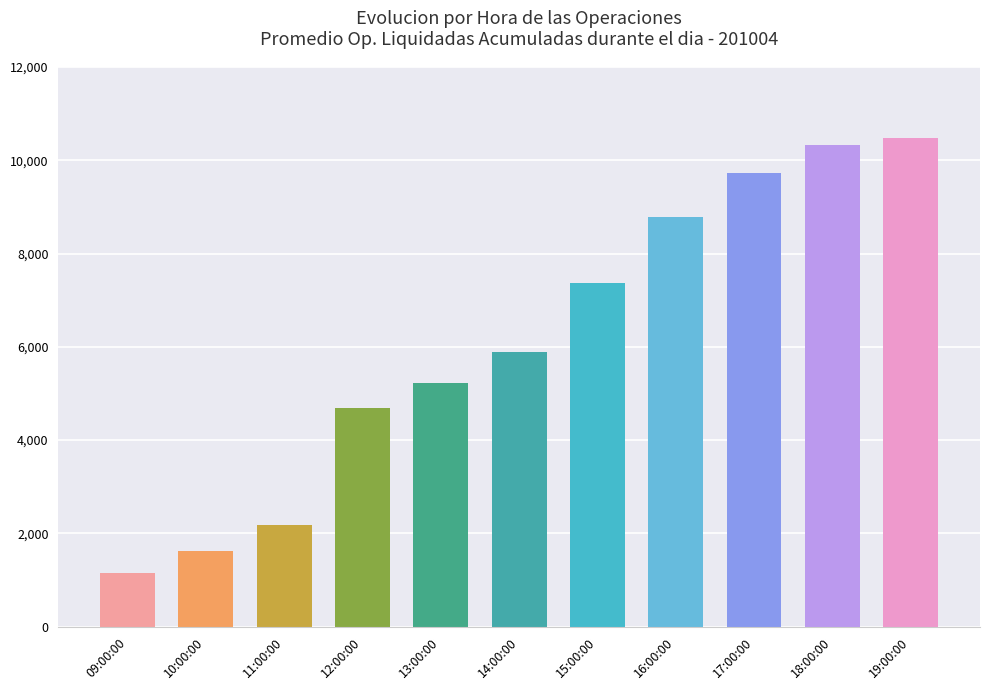

Which label corresponds to the smallest value in the chart?

09:00:00